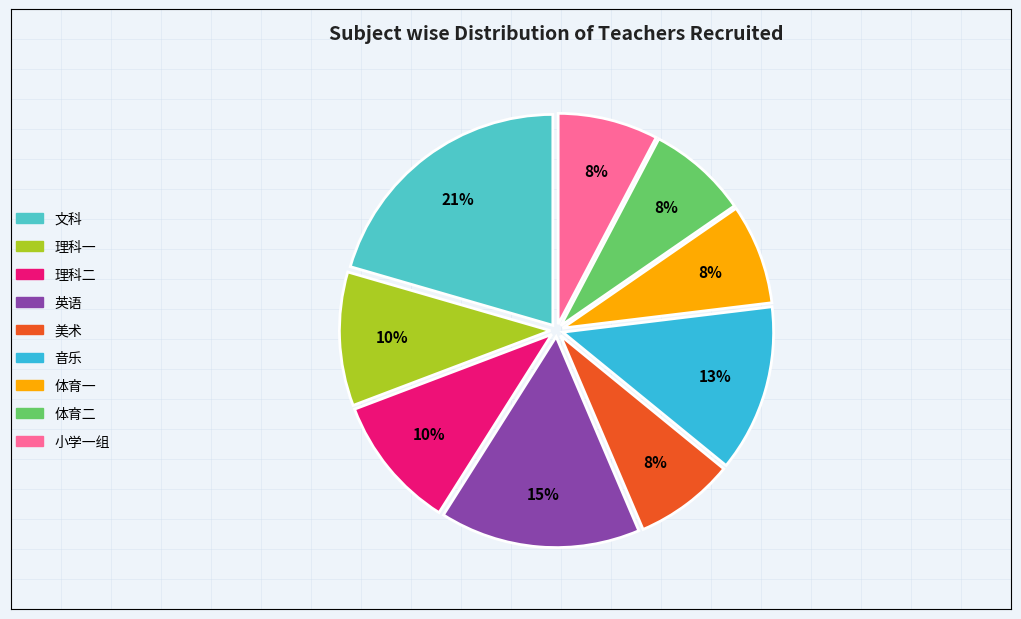

Is 理科二 the majority of the pie?

No